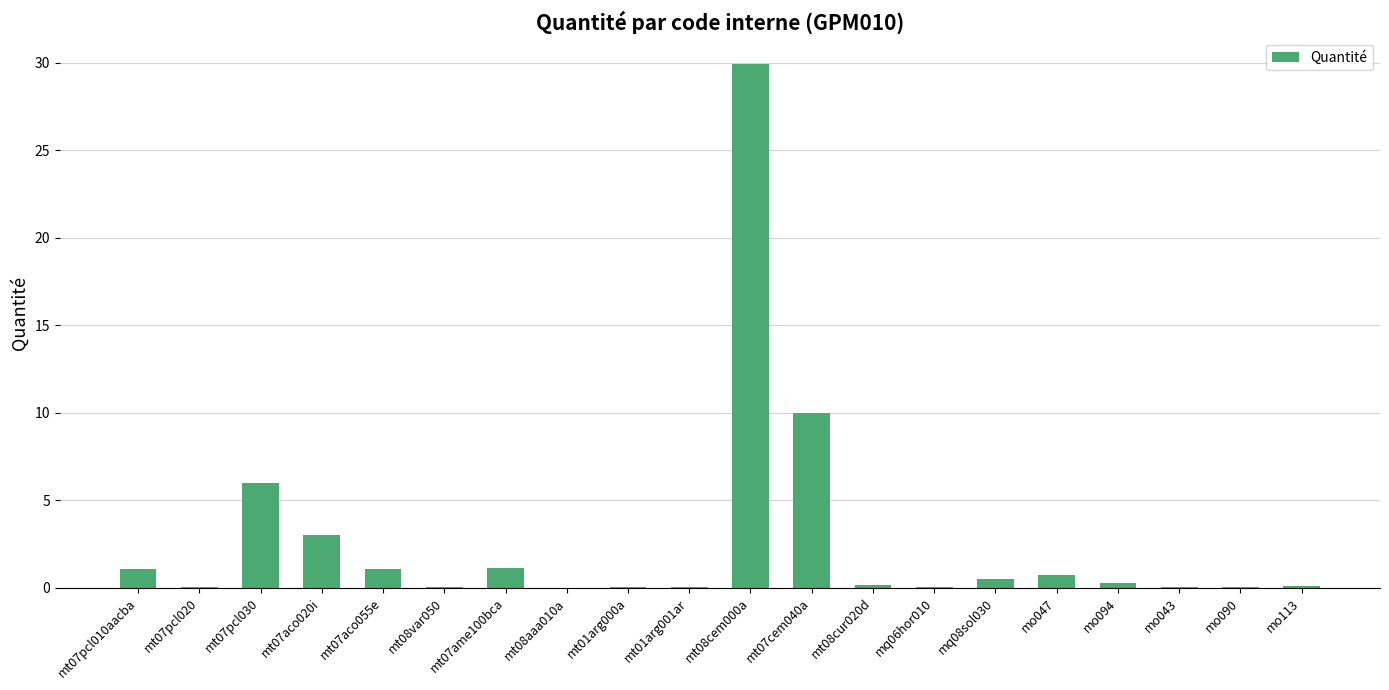

Where is the data nearest to the value 14?

mt07cem040a